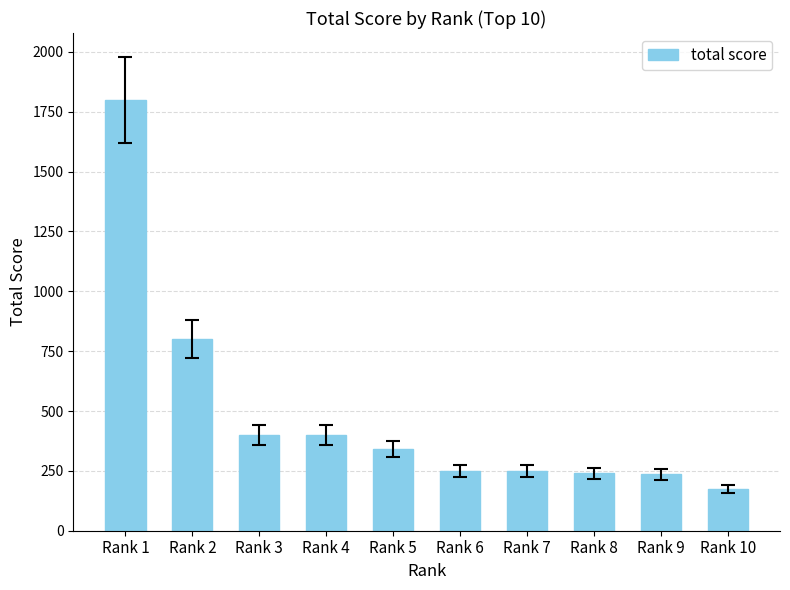

What is the difference between the maximum and minimum values?

1625